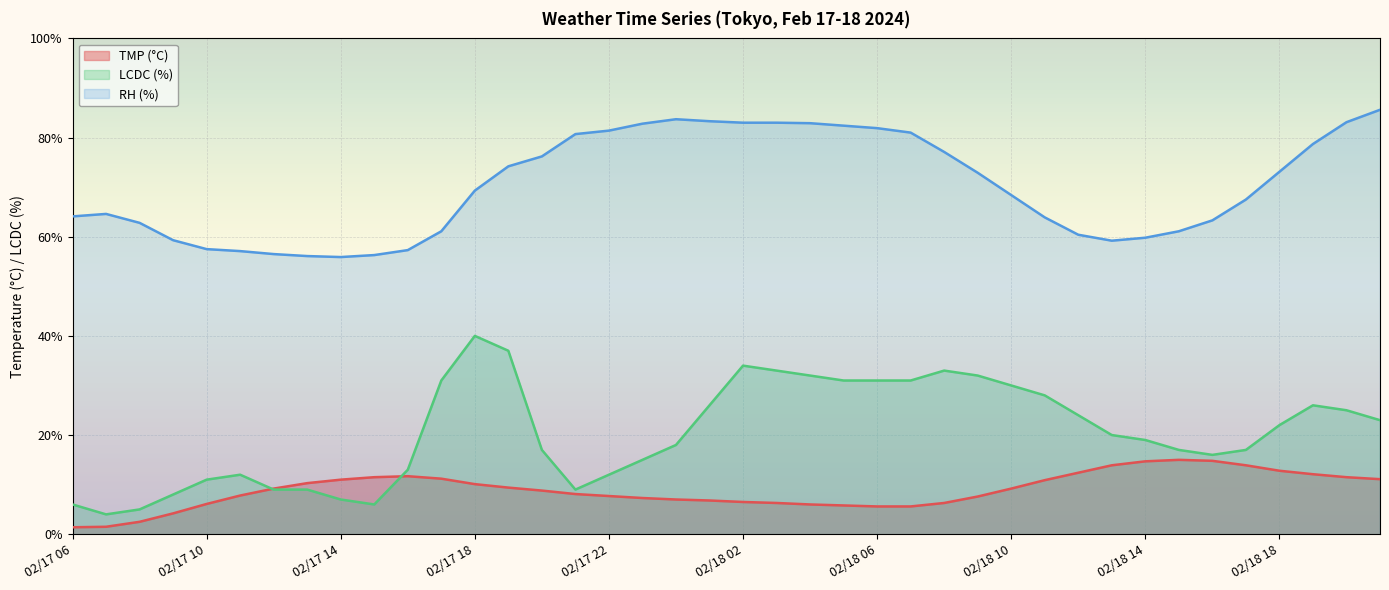

True or false: LCDC has a value of 42.0 at 02/18 07.

False